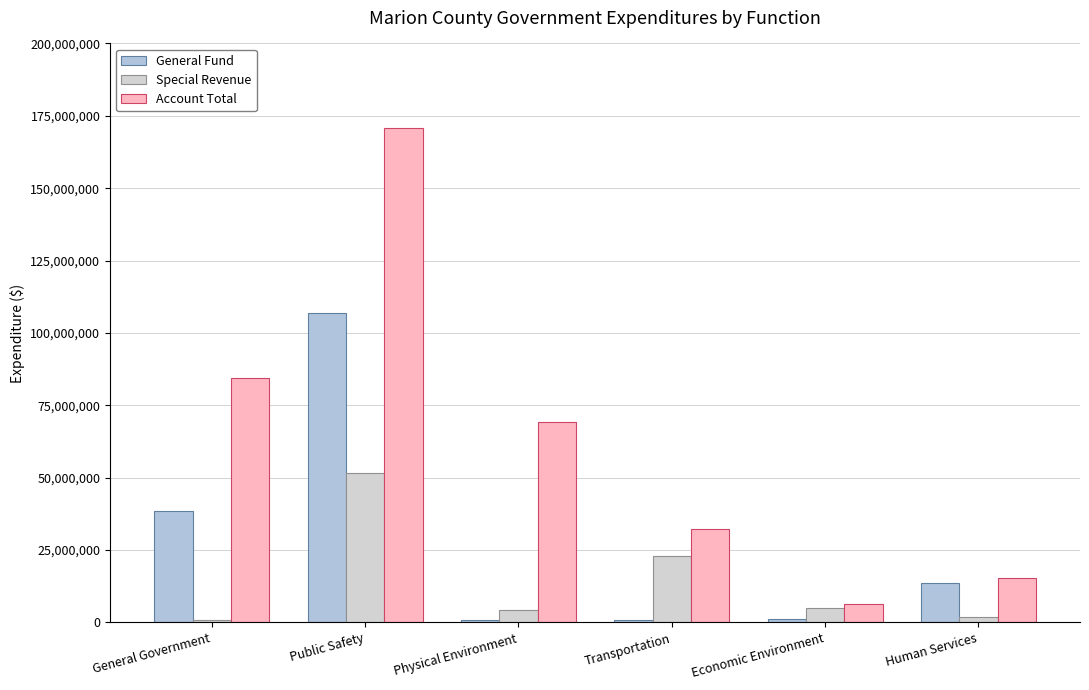

List the series in order of their overall mean, lowest first.

Special Revenue, General Fund, Account Total